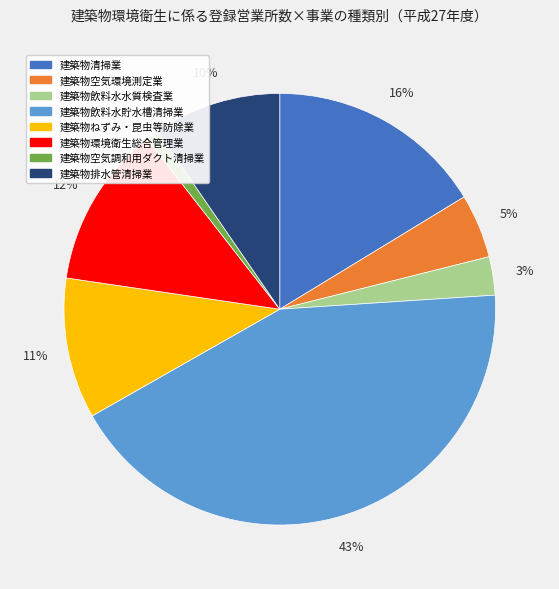

Rank the categories by value from lowest to highest.

建築物空気調和用ダクト清掃業, 建築物飲料水水質検査業, 建築物空気環境測定業, 建築物排水管清掃業, 建築物ねずみ・昆虫等防除業, 建築物環境衛生総合管理業, 建築物清掃業, 建築物飲料水貯水槽清掃業